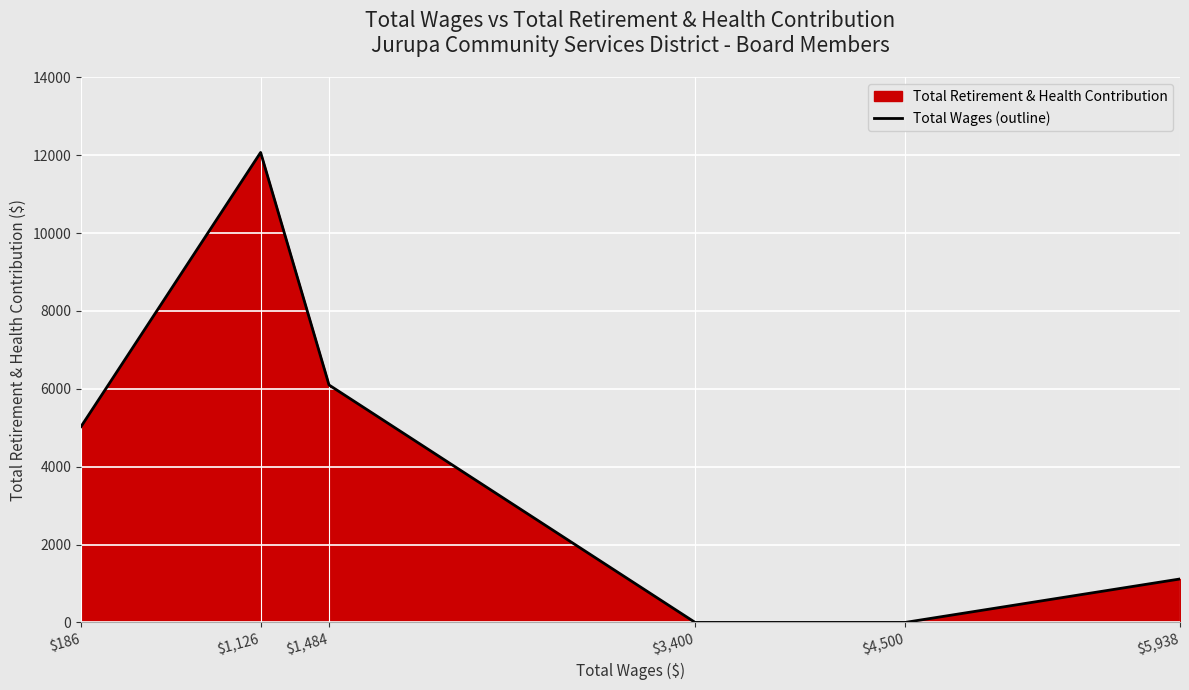

Which label corresponds to the largest value in the chart?

$1,126